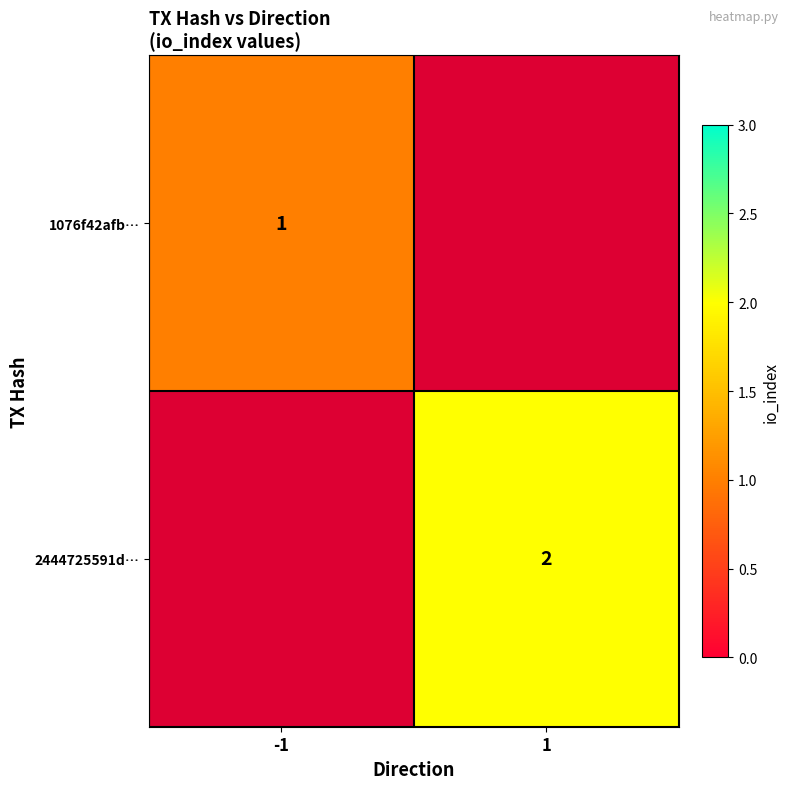

Is it true that 2444725591d… equals 1 at 1?

False